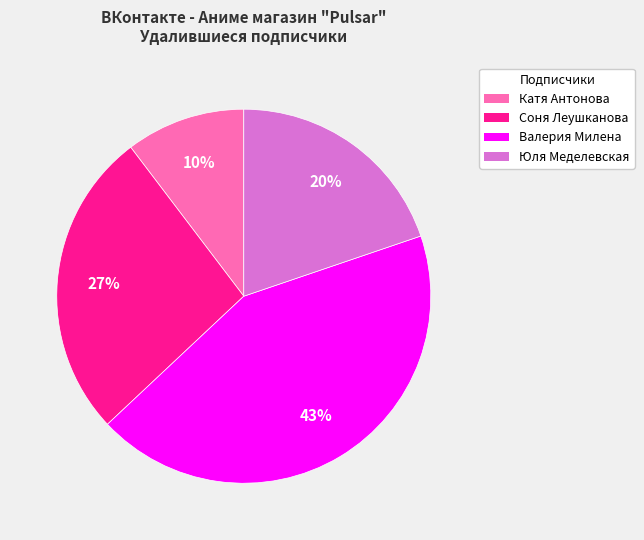

What percentage is the Юля Меделевская slice, to the nearest percent?

20%